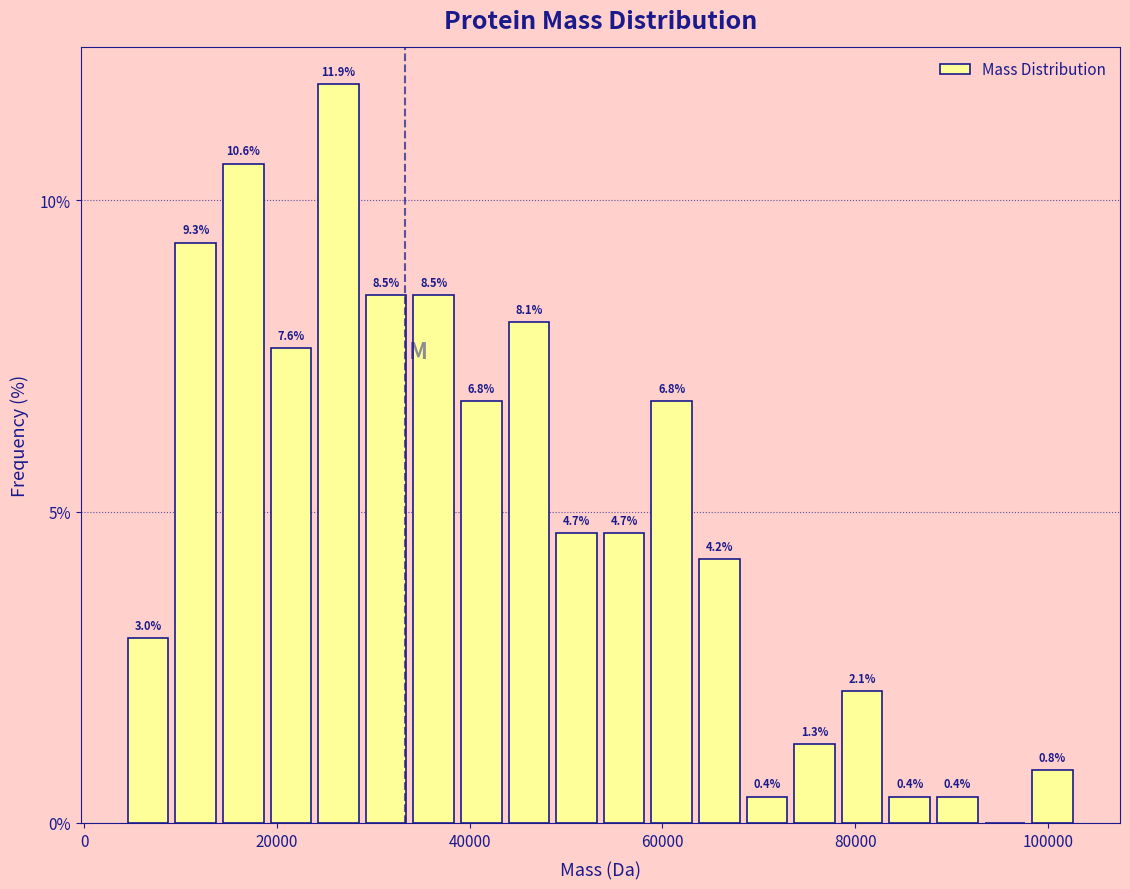

Read against the x-axis, roughly where is the centre of the tallest bar?

26000